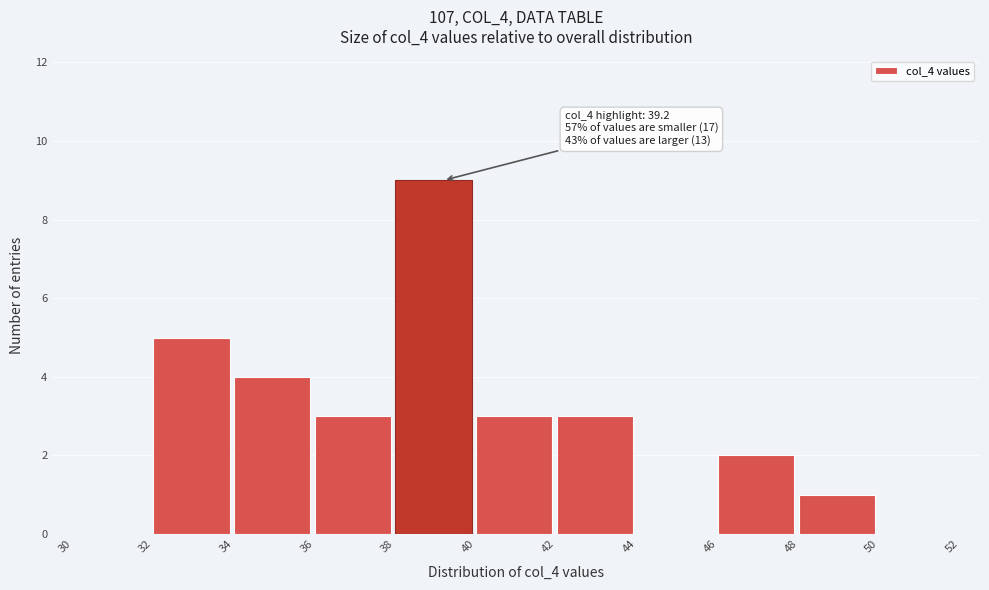

Which range on the x-axis has the tallest bar?

38 to 40